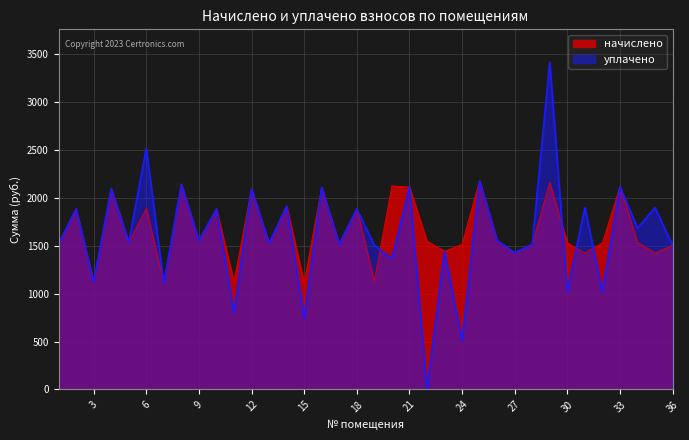

Which series has the largest total across all categories?

начислено